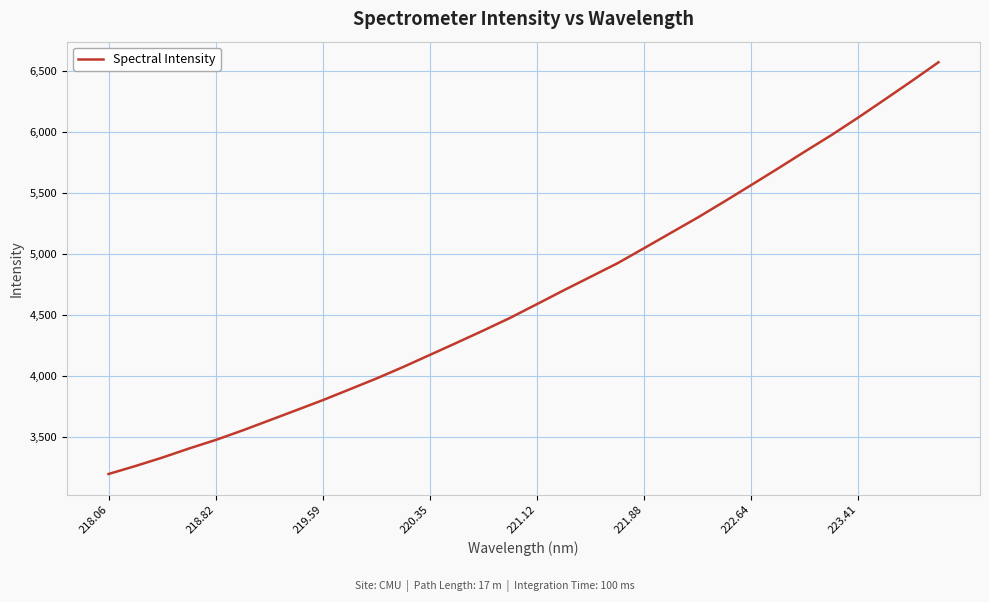

What is the greatest value displayed?

6573.4